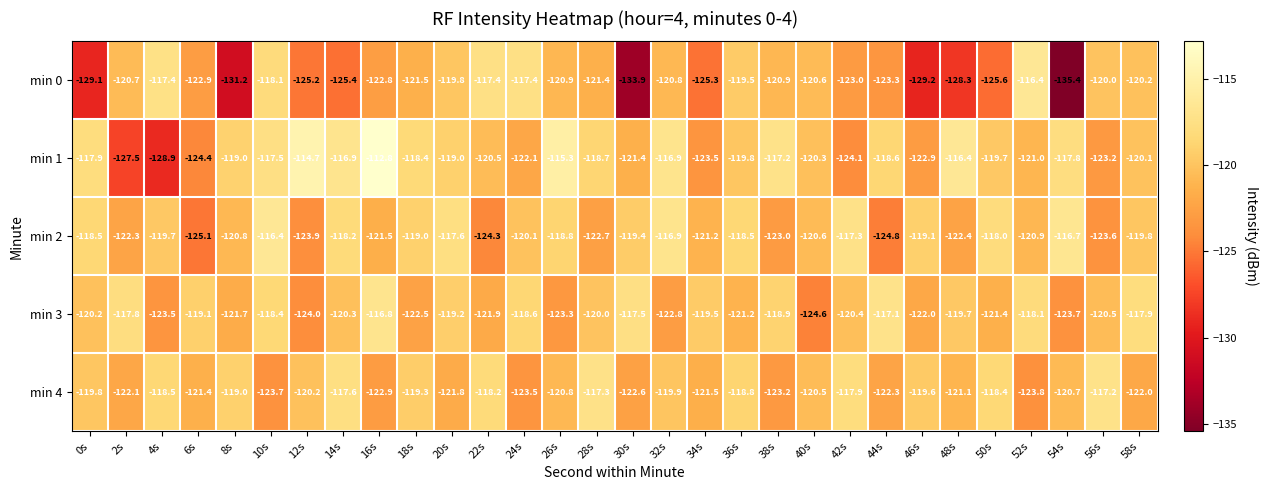

Which series changed the most between 12s and 26s?

min 2